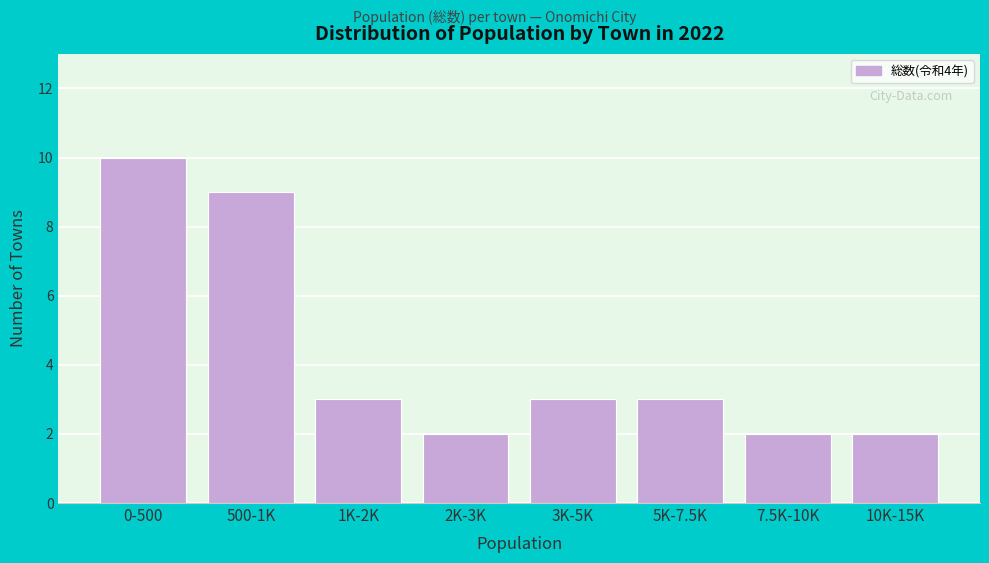

Reading left to right, list all the values displayed in this chart.

0-500=10	500-1K=9	1K-2K=3	2K-3K=2	3K-5K=3	5K-7.5K=3	7.5K-10K=2	10K-15K=2